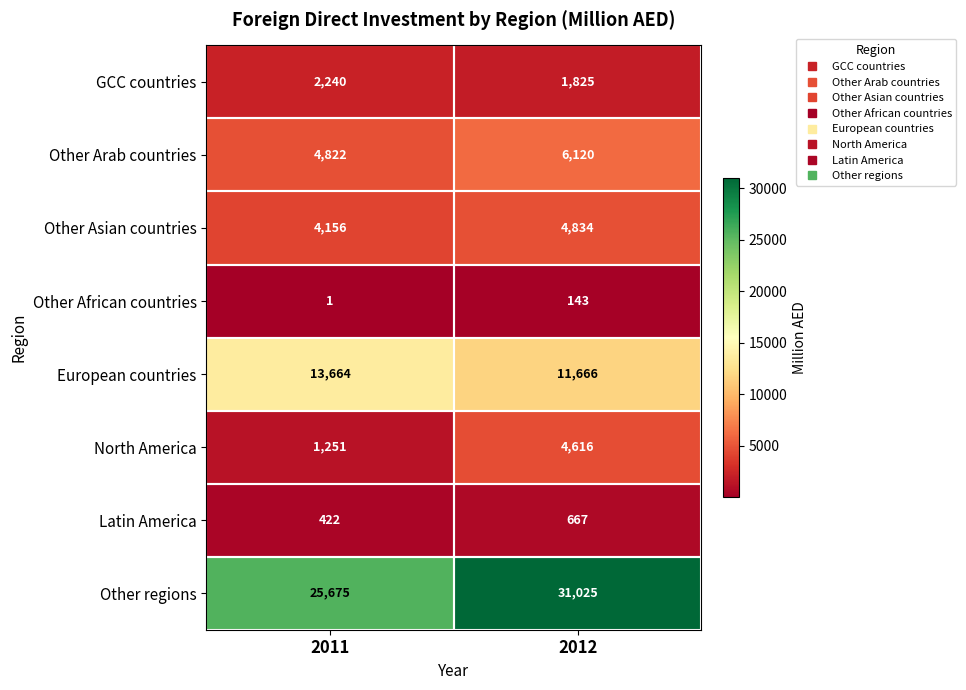

Is it true that Other African countries equals 1 at 2011?

True